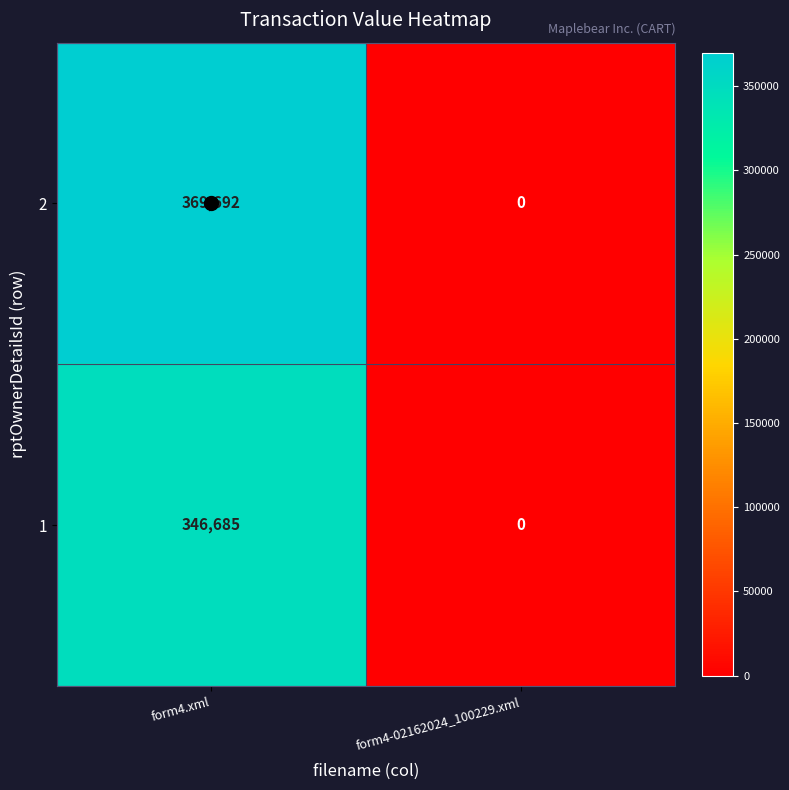

Which series has the largest total across all categories?

2